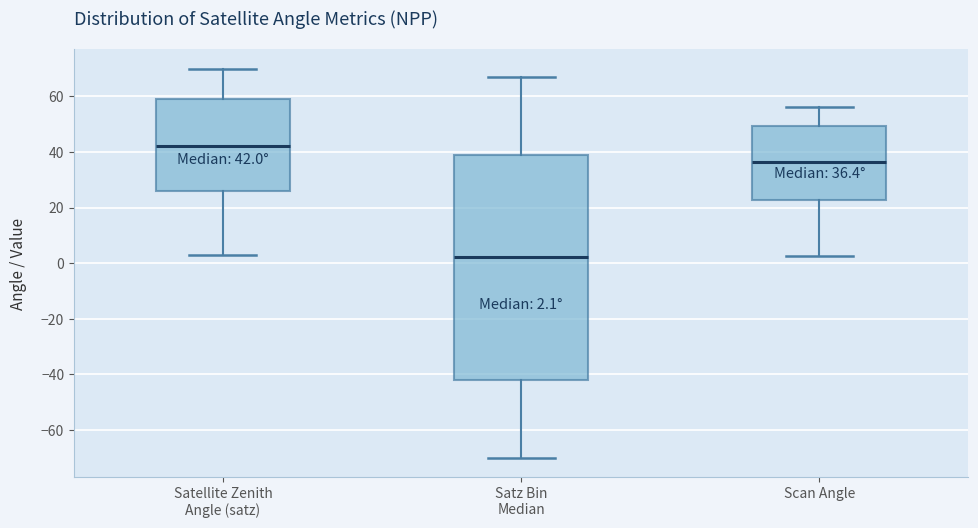

Which box has the highest median line?

Satellite Zenith Angle (satz)